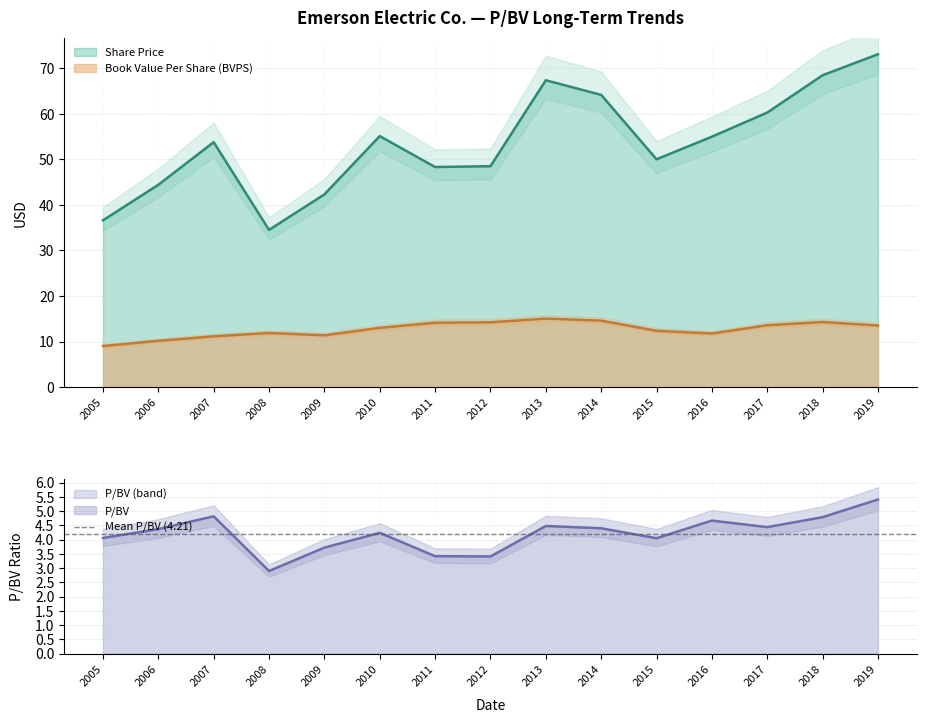

What is the difference between the Share price values at 2010 and 2011?

6.8